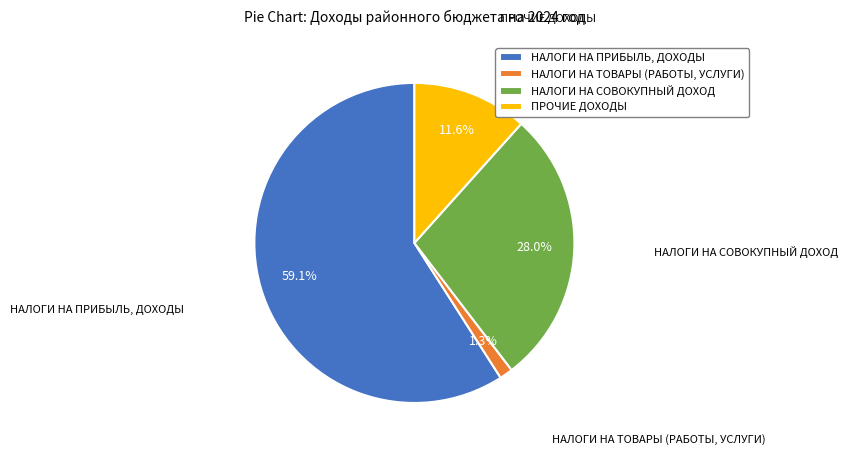

Which slice represents more than half of the pie?

НАЛОГИ НА ПРИБЫЛЬ, ДОХОДЫ